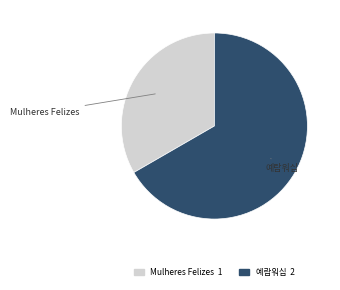

What is the majority slice?

예람워십